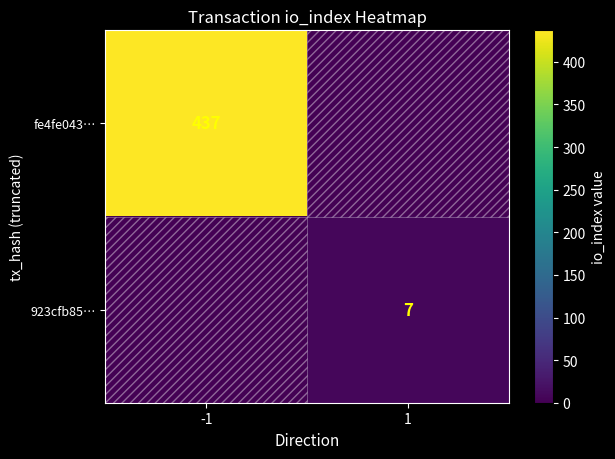

The value of 923cfb85… at 1 is 7. True or false?

True